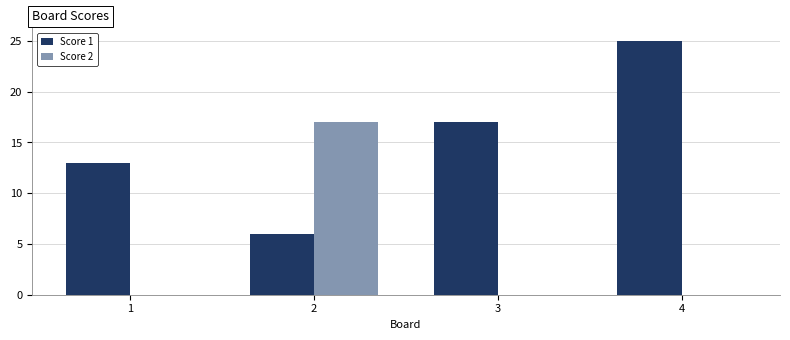

How many groups of bars are there?

4